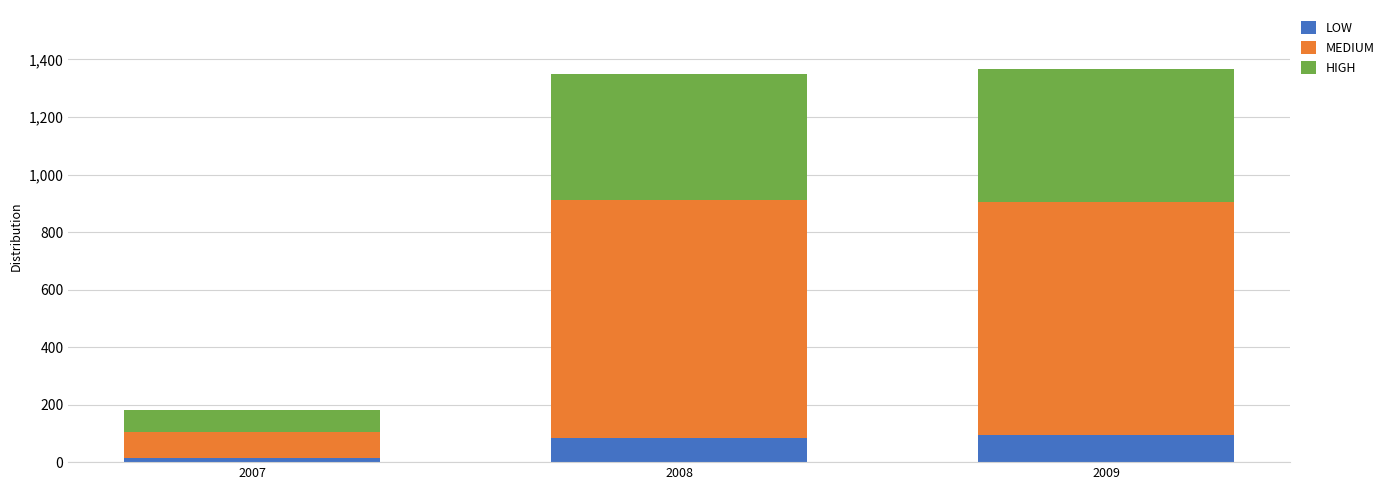

Is it true that LOW equals 161 at 2009?

False